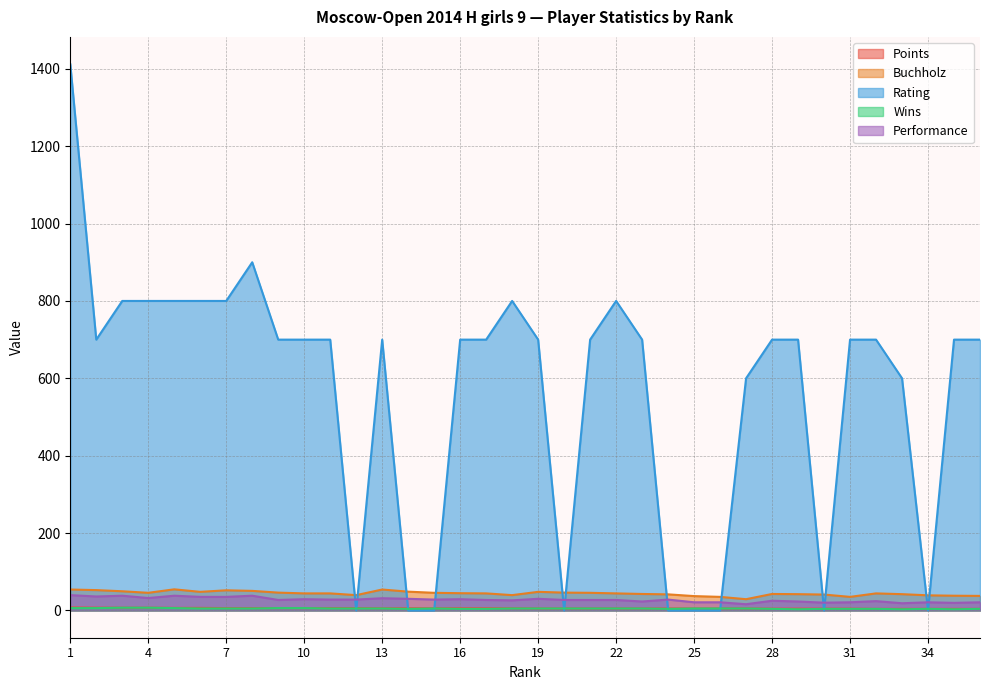

At which category does Buchholz reach its first local peak?

5